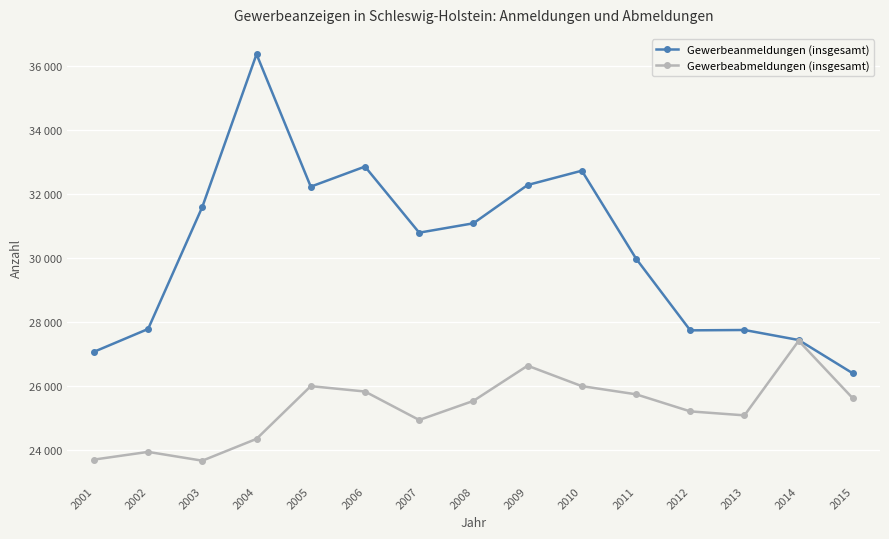

What are all the series names shown in the legend?

Gewerbeanmeldungen (insgesamt), Gewerbeabmeldungen (insgesamt)